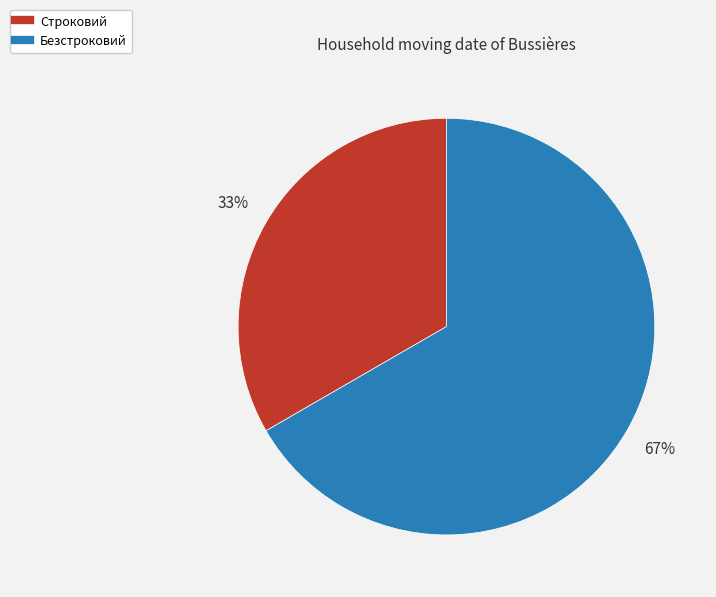

True or false: Безстроковий accounts for 54% of the total.

False